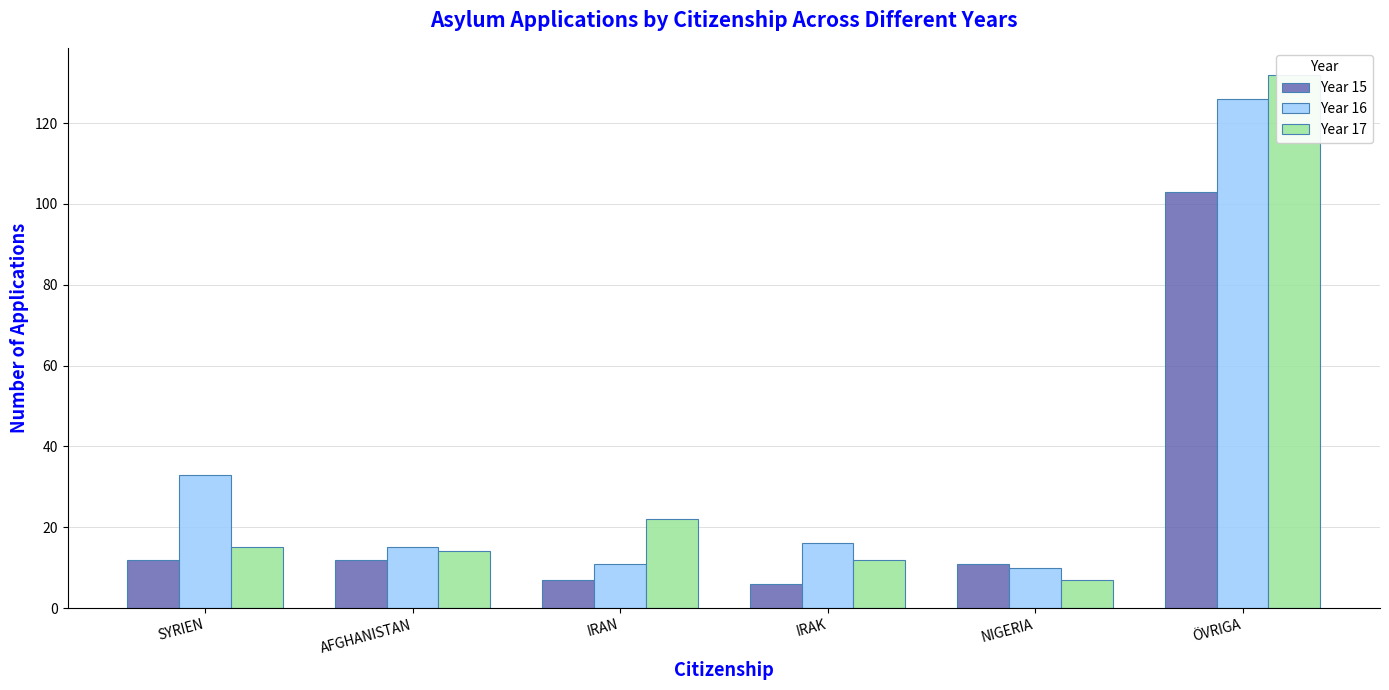

What is the approximate value of Year 15 at NIGERIA, to the nearest 5?

10